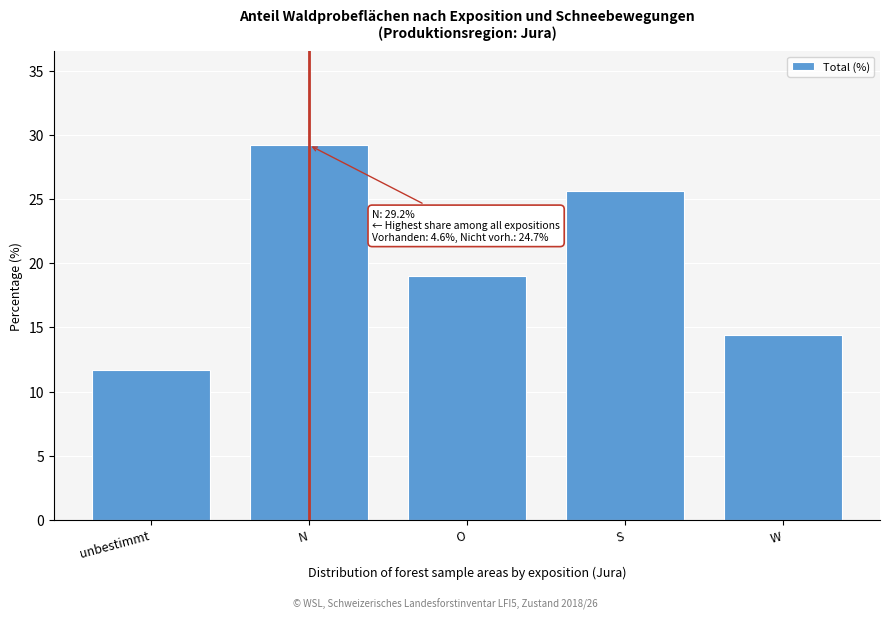

Reading left to right, transcribe all the data shown in this chart.

11.7	29.2	19.0	25.6	14.4